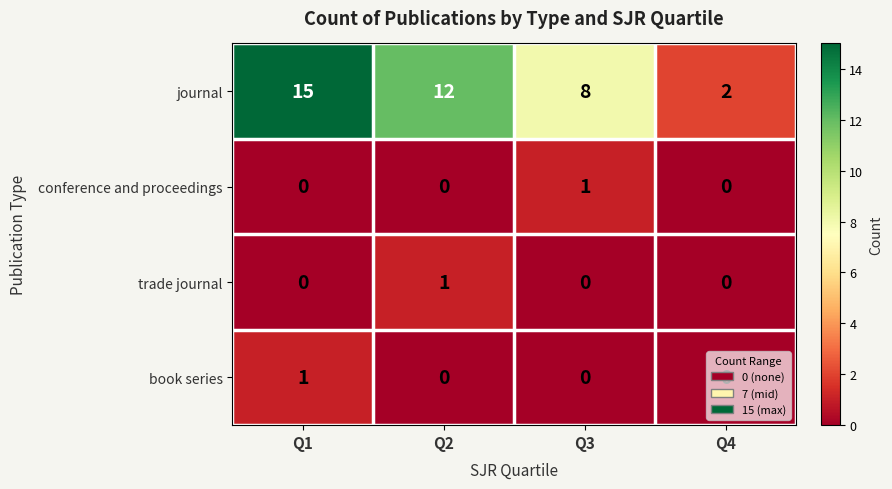

What is the difference between the highest and lowest values at Q4?

2